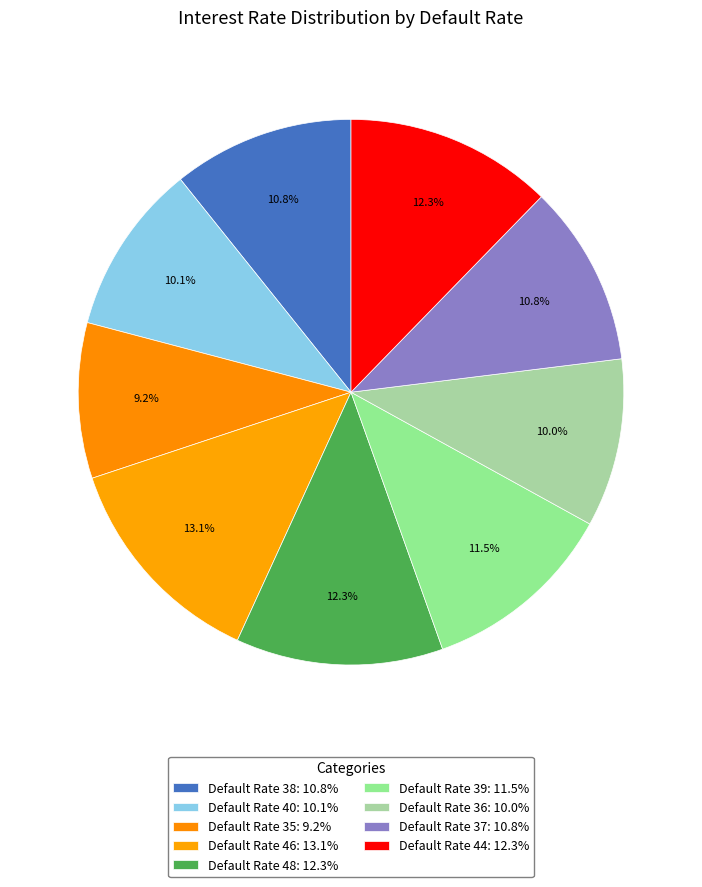

Rank the categories by value from lowest to highest.

35, 36, 40, 38, 37, 39, 48, 44, 46